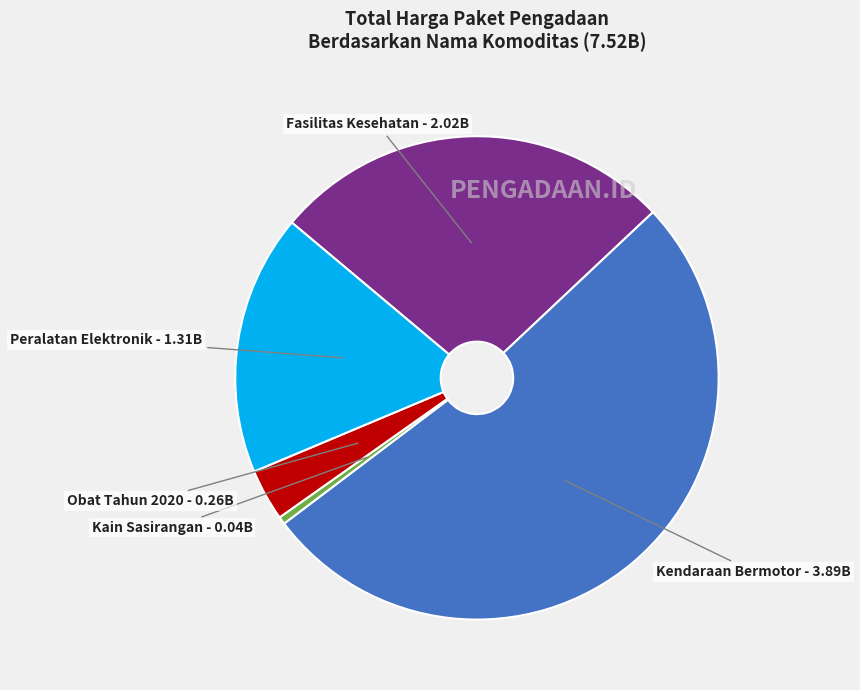

Which slice is the largest?

Kendaraan Bermotor